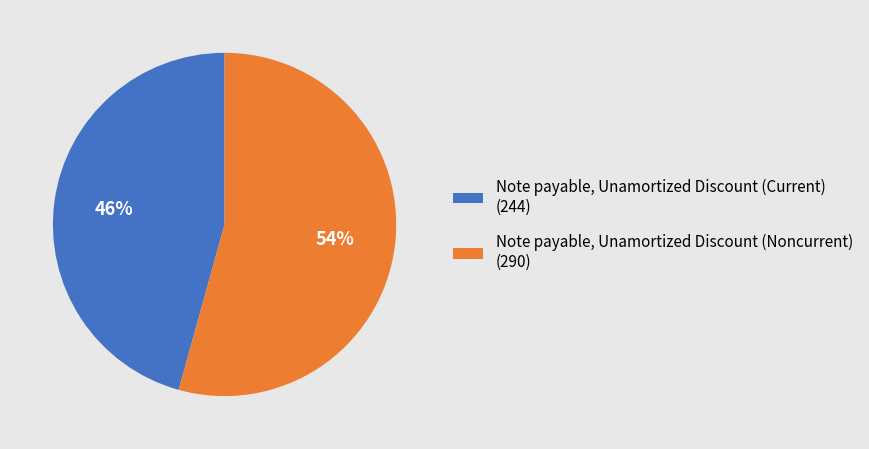

What is the largest slice in the pie chart?

Note payable, Unamortized Discount (Noncurrent)